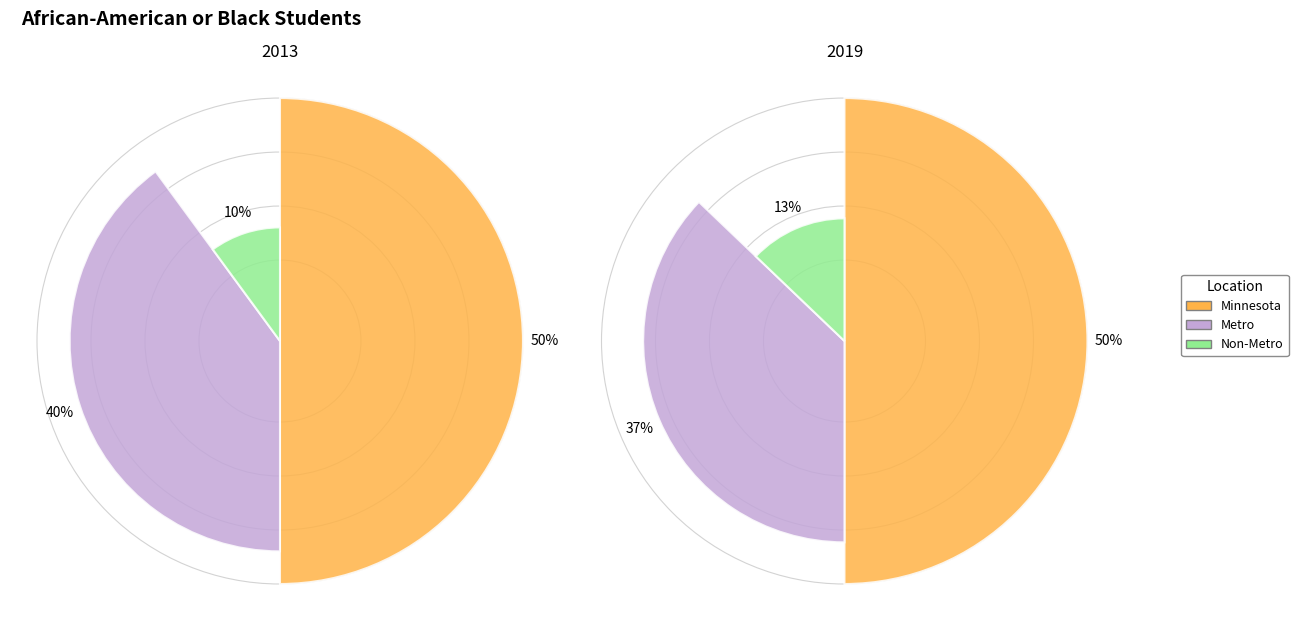

To the nearest percent, what is the difference between the largest and smallest slice percentages?

40%